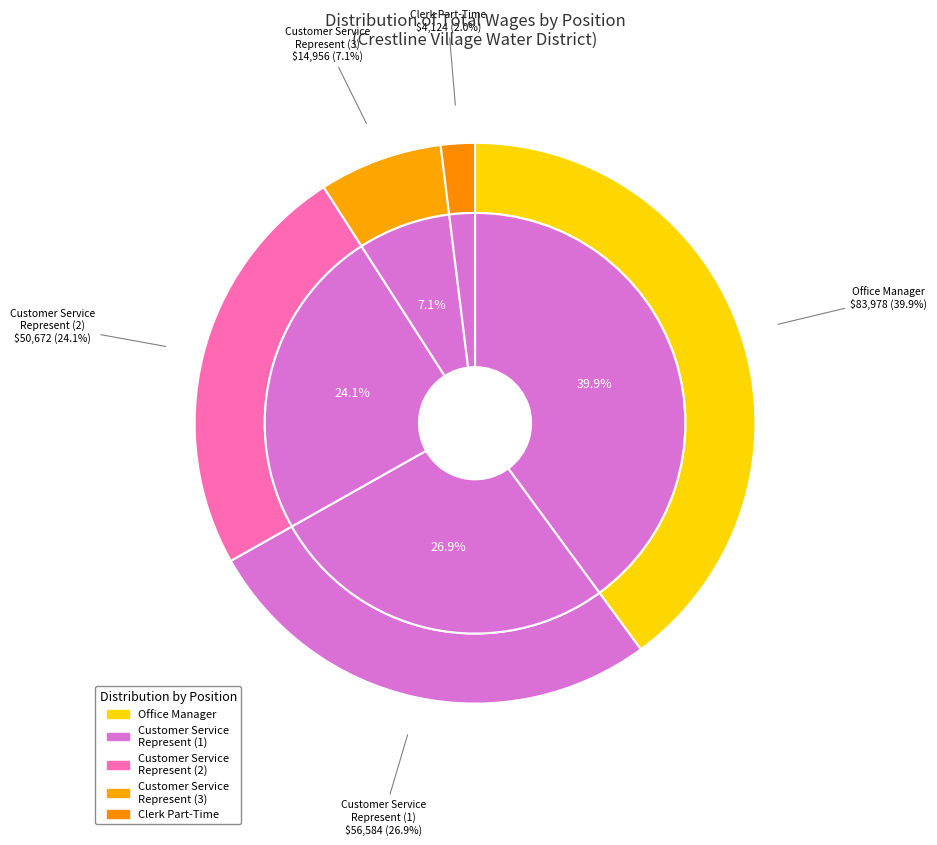

Is there a majority slice in this chart?

No